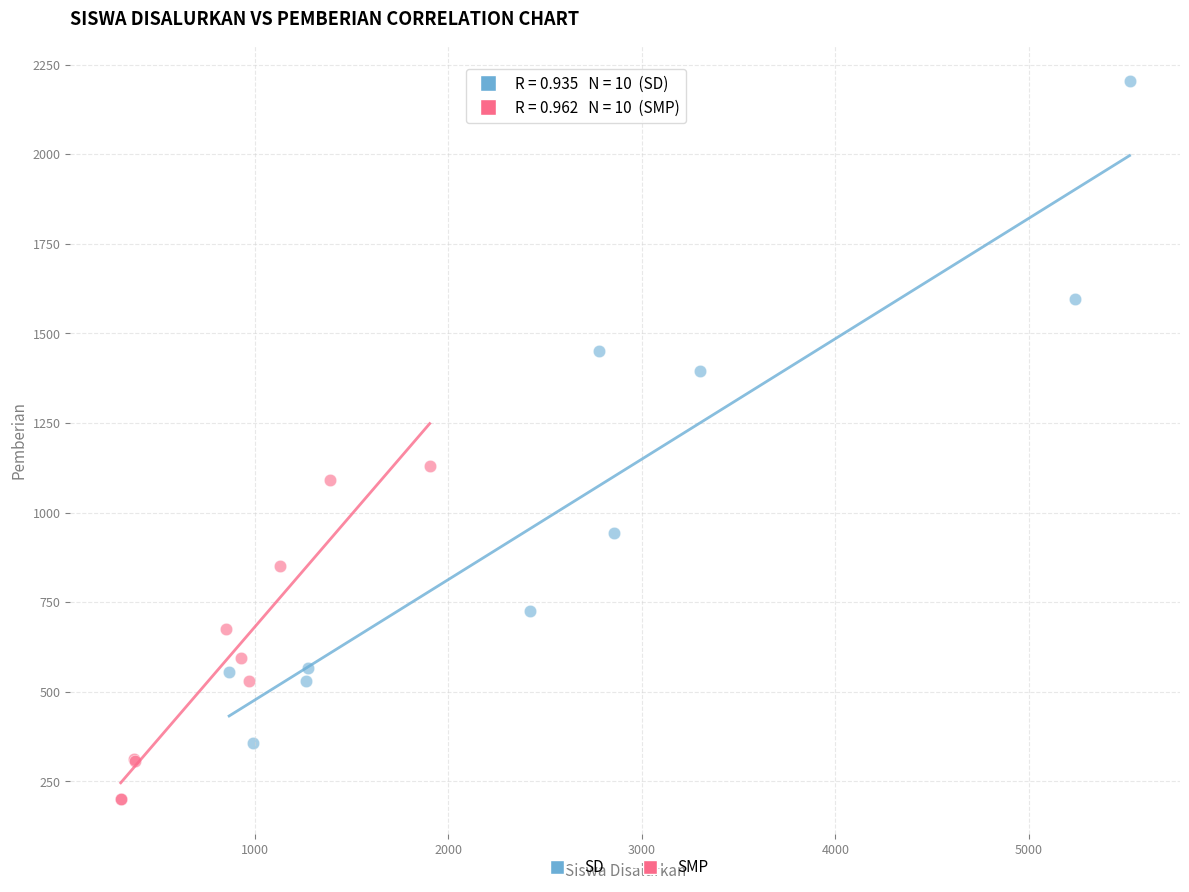

Which series contains the highest Y value?

SD